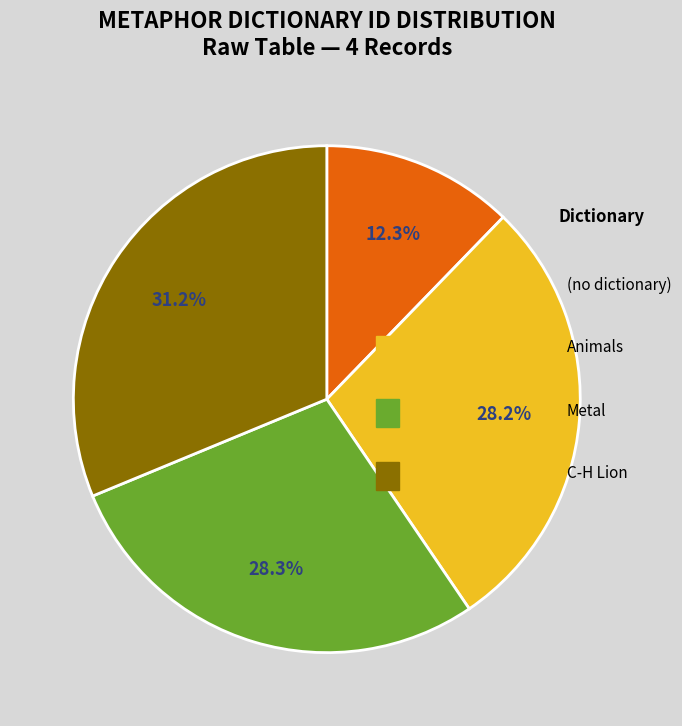

Is there a majority slice in this chart?

No